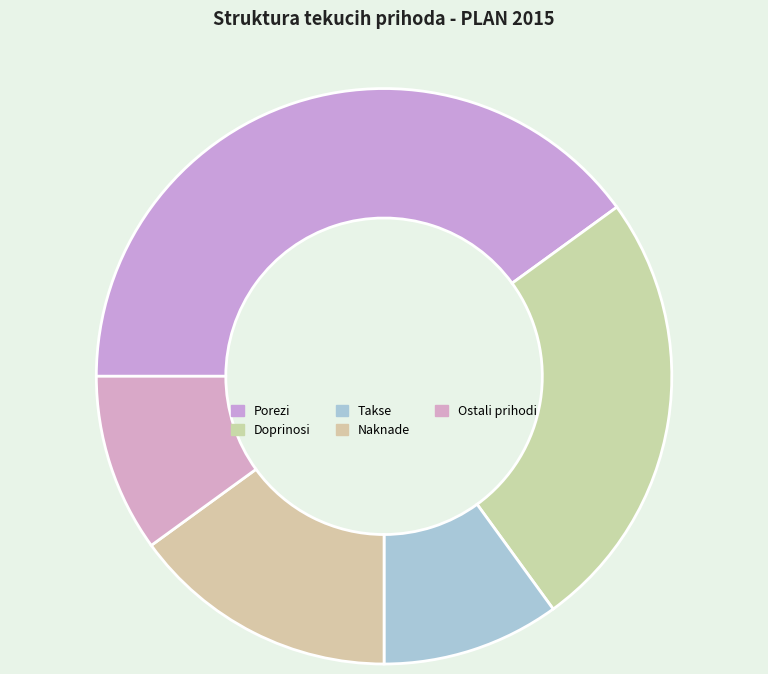

Does any single category account for the majority?

No